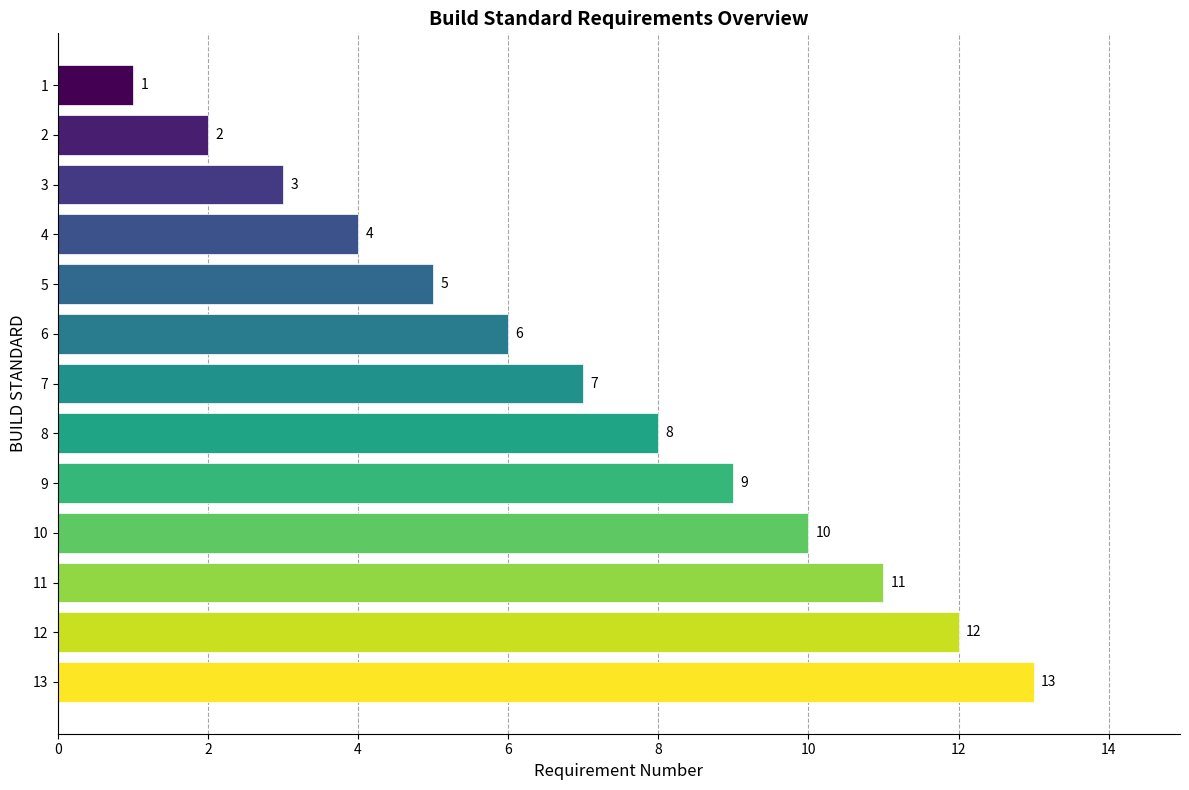

What is the maximum value shown in the chart?

13